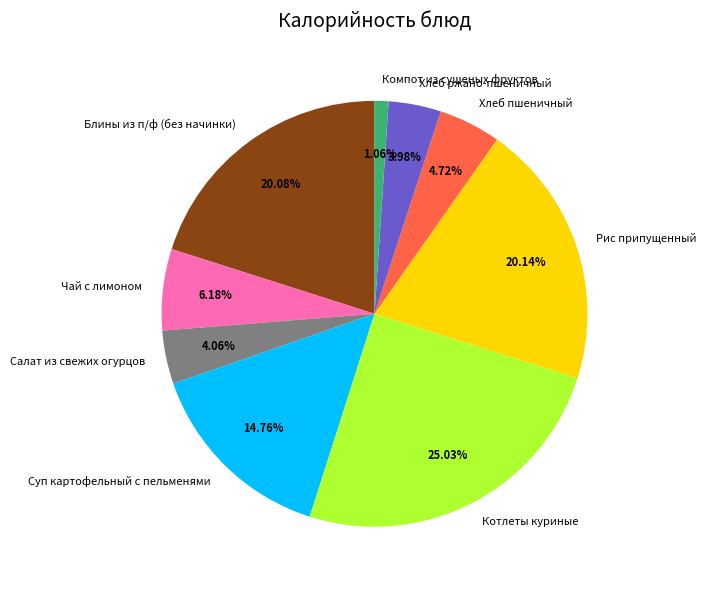

Is there a majority slice in this chart?

No